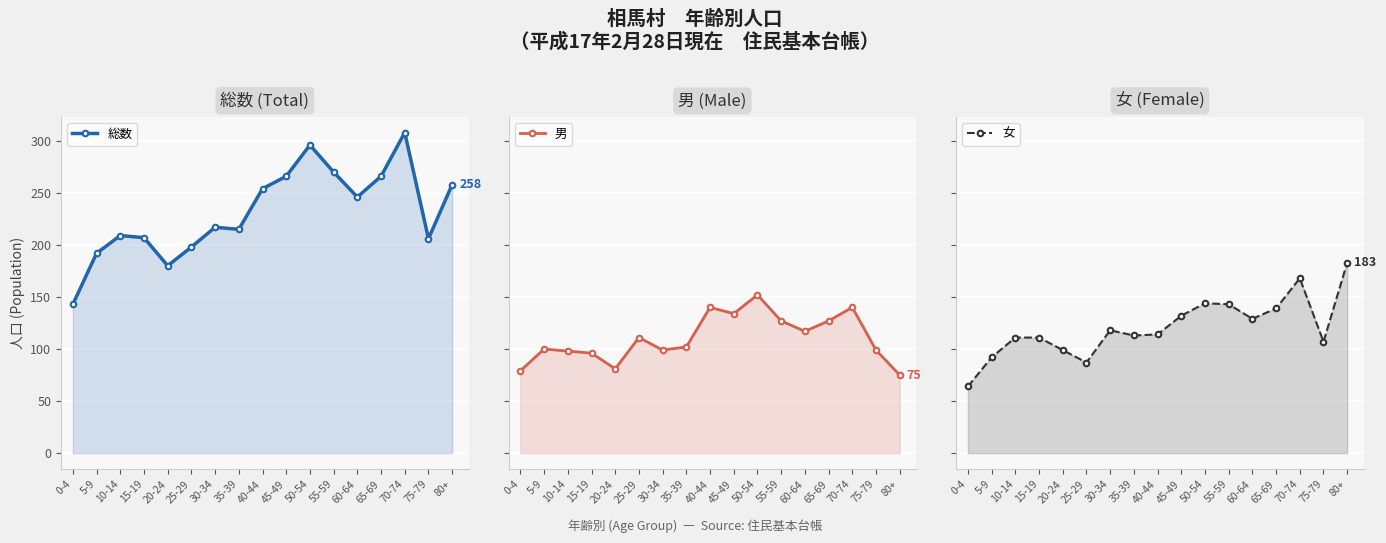

How many distinct data groups are displayed?

3